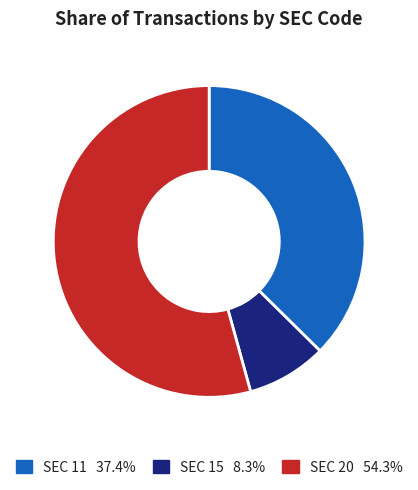

Is there any slice that represents more than half of the pie?

Yes